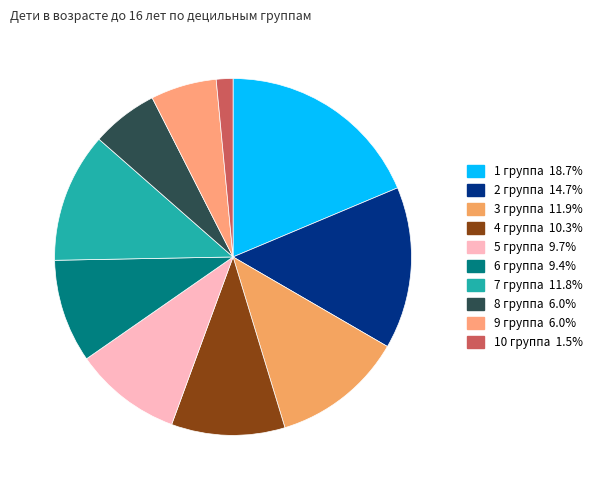

Is 1 группа the majority of the pie?

No